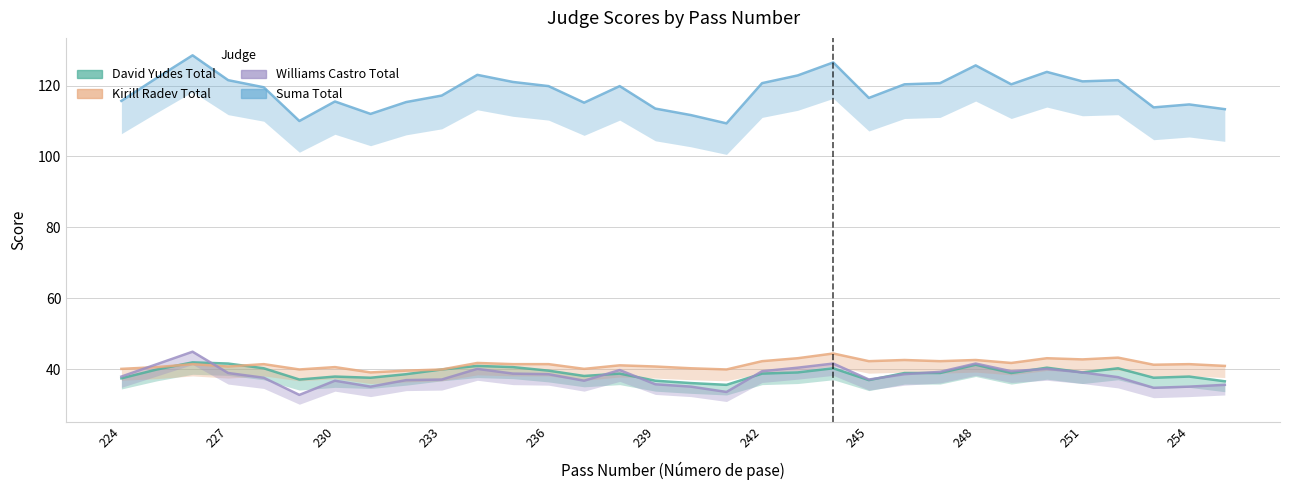

What is the sum of all Williams Castro Total values?

1220.0